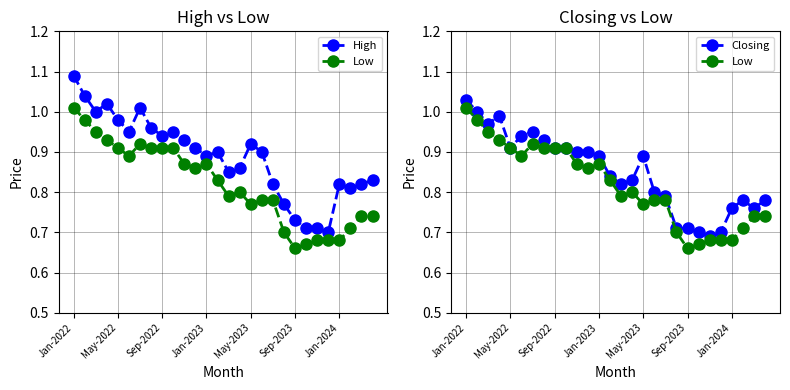

Which series has the widest spread of values?

High